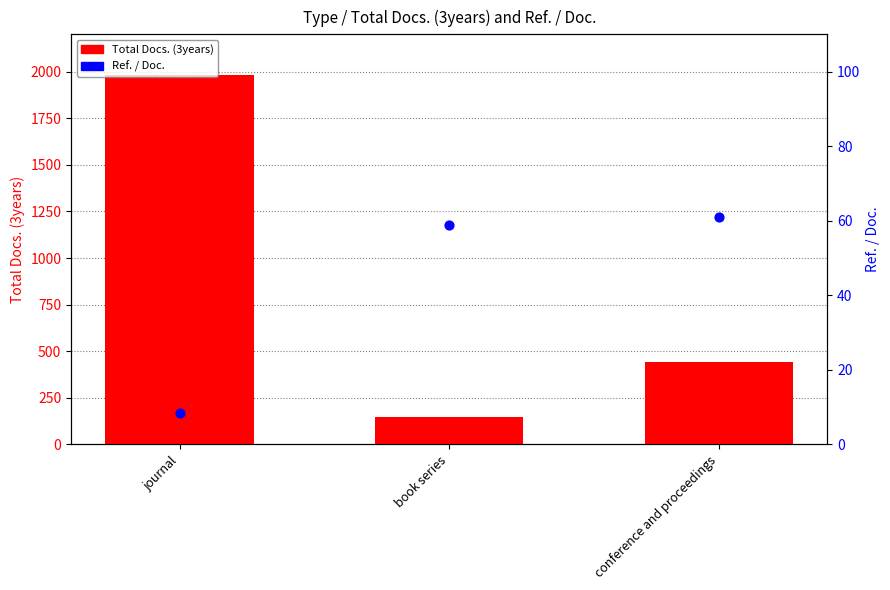

Which series reaches the maximum Y coordinate?

Total Docs. (3years)